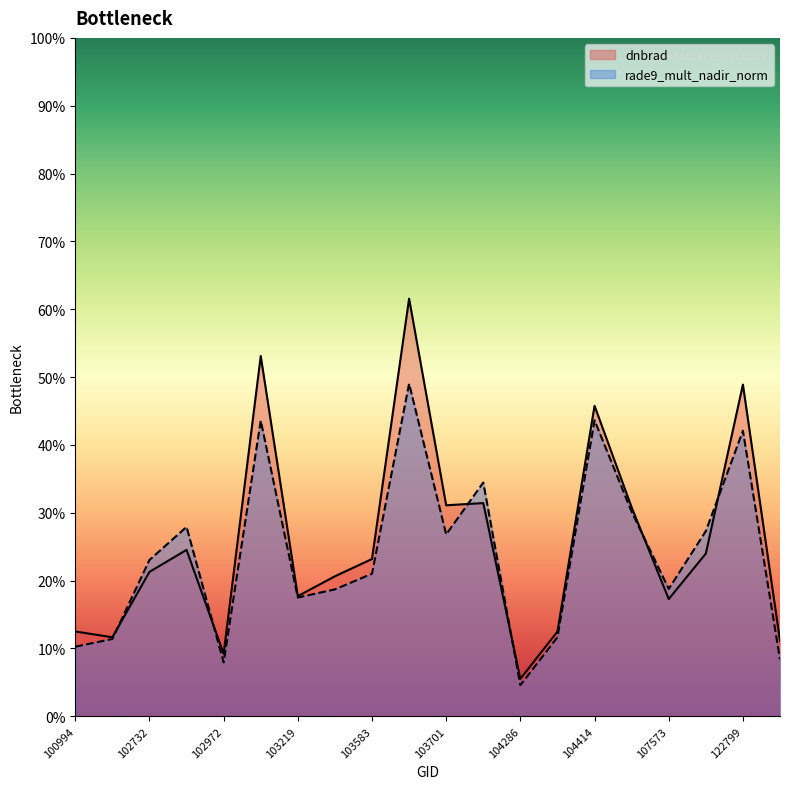

Which series changed the most between 102972 and 102980?

dnbrad